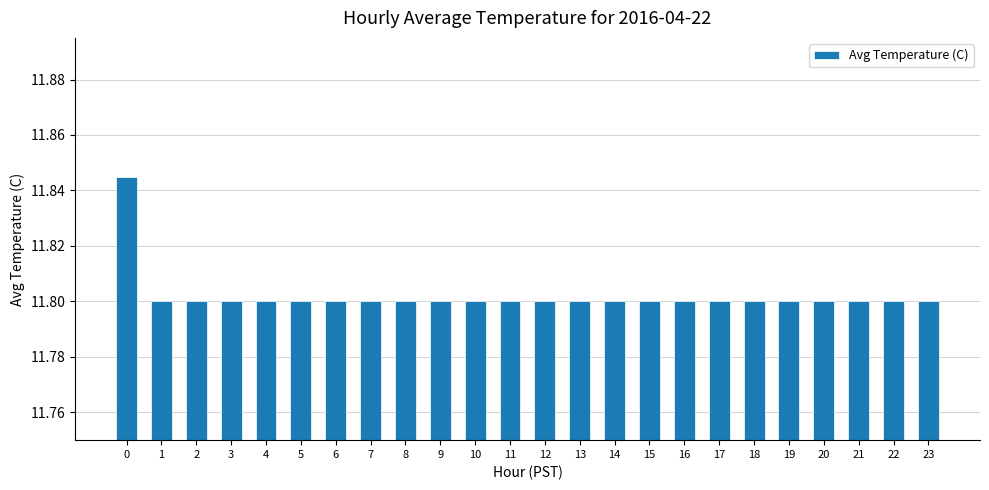

What is the sum of all values?

283.2